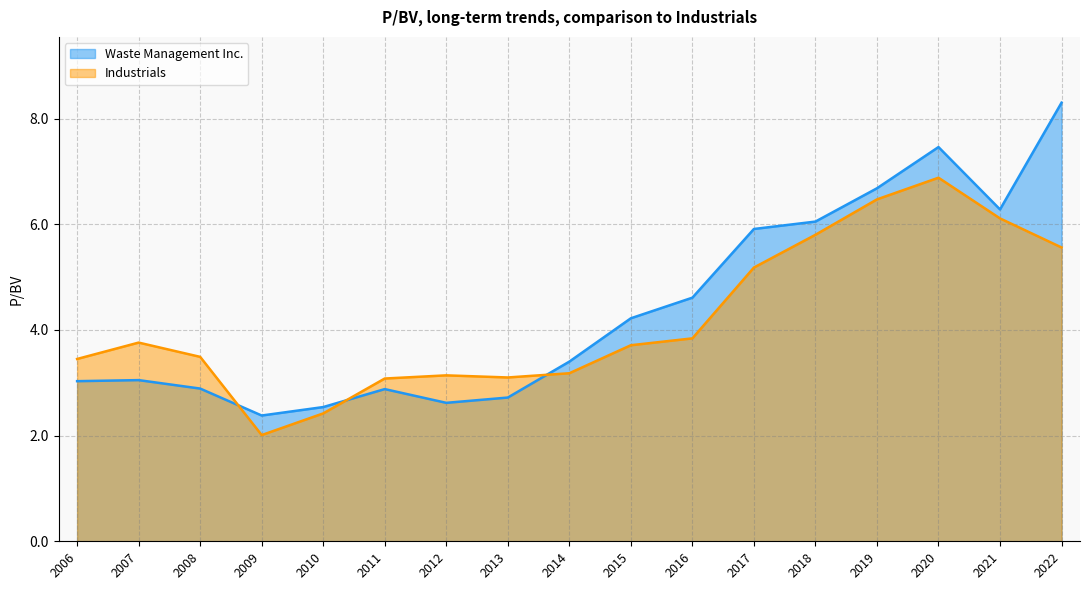

Reading left to right, extract all data points from this chart.

Waste Management Inc.: 2022=8.3	2021=6.3	2020=7.5	2019=6.7	2018=6.0	2017=5.9	2016=4.6	2015=4.2	2014=3.4	2013=2.7	2012=2.6	2011=2.9	2010=2.5	2009=2.4	2008=2.9	2007=3.0	2006=3.0
Industrials: 2022=5.6	2021=6.1	2020=6.9	2019=6.5	2018=5.8	2017=5.2	2016=3.8	2015=3.7	2014=3.2	2013=3.1	2012=3.1	2011=3.1	2010=2.4	2009=2.0	2008=3.5	2007=3.8	2006=3.5